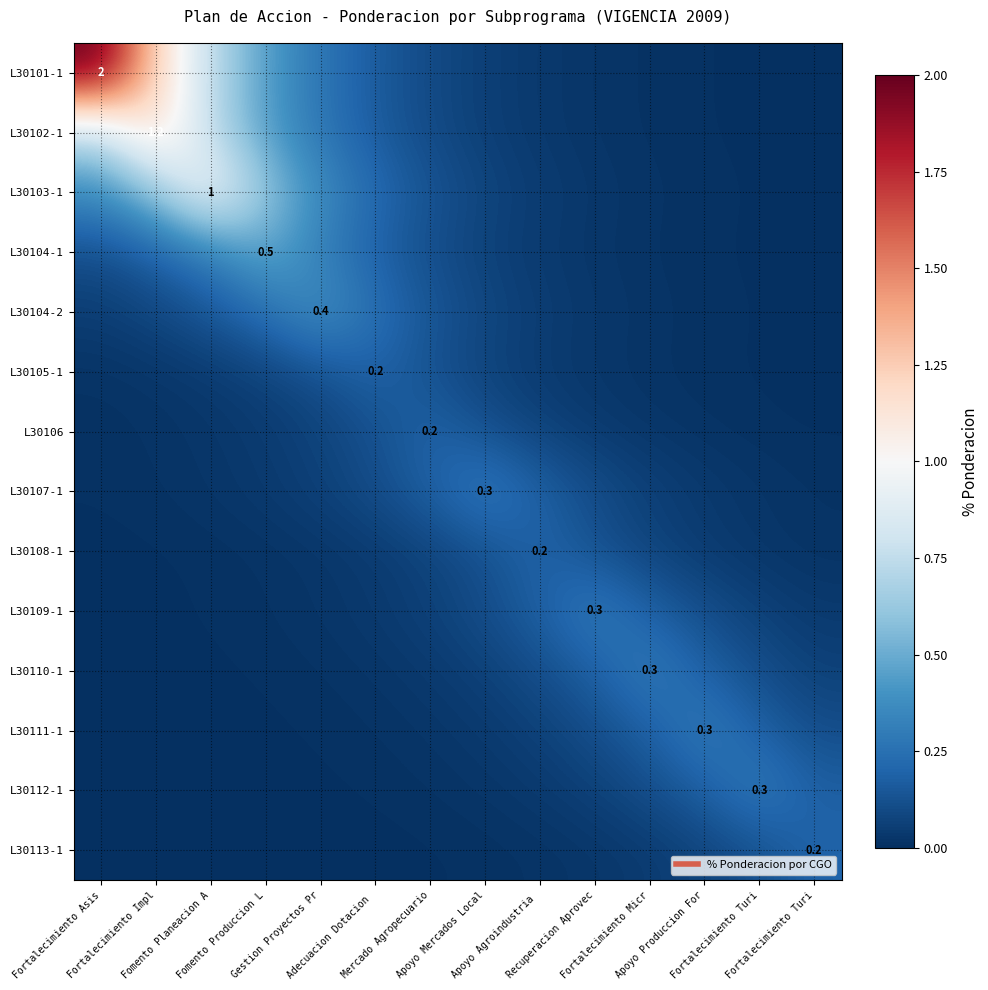

At how many categories does at least one series exceed 1?

2